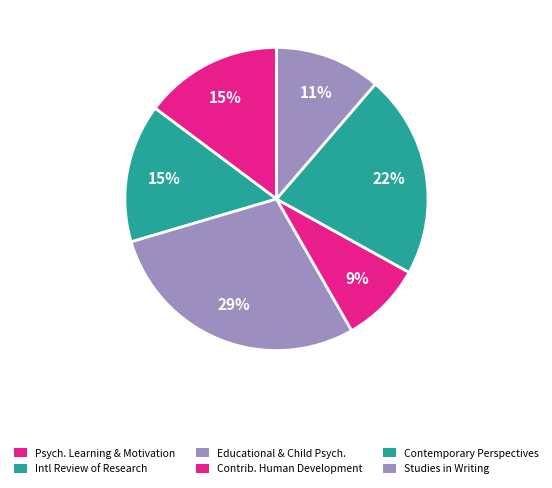

Is there any slice that represents more than half of the pie?

No